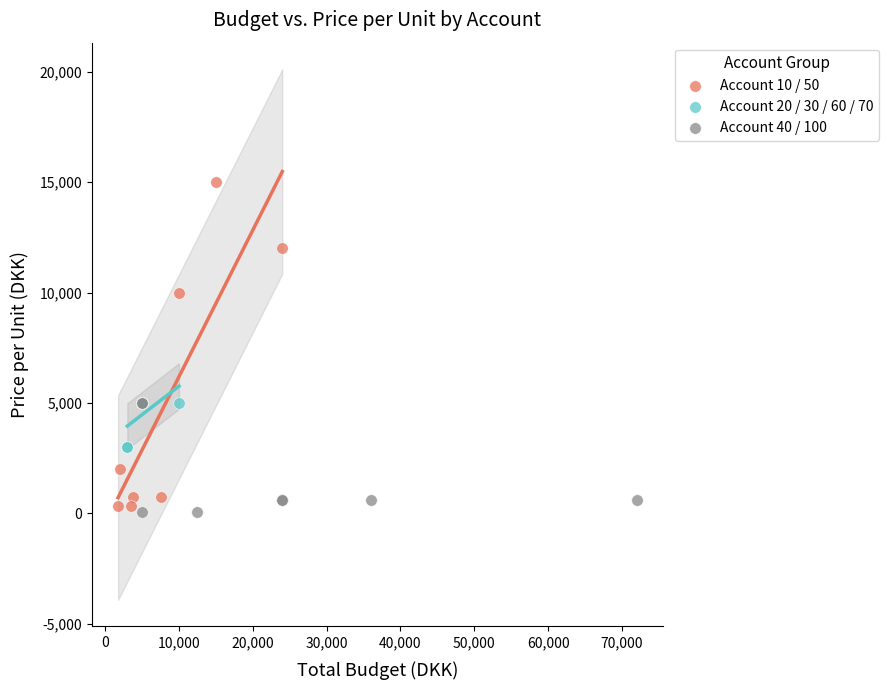

Which series contains the highest Y value?

Account 10 / 50